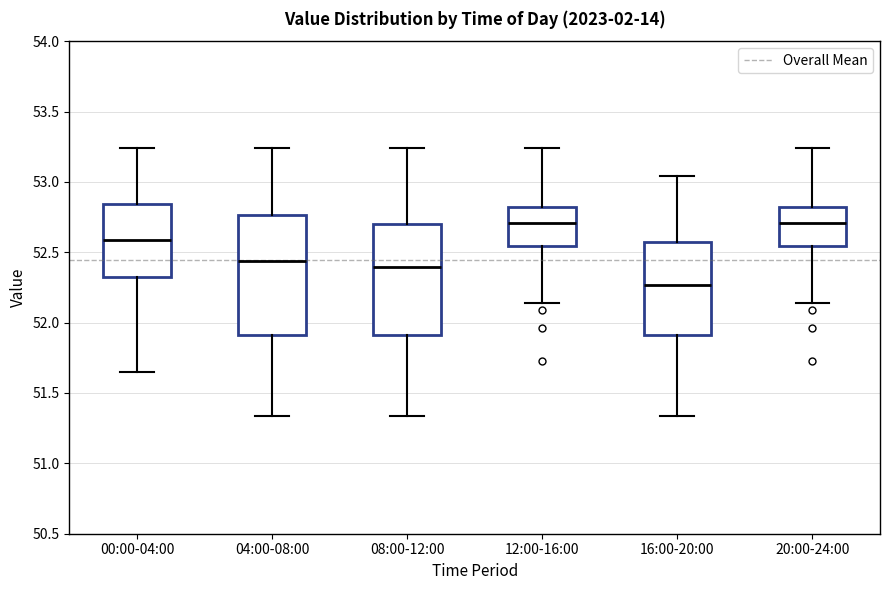

Which box is the tallest, from its lower edge to its upper edge?

04:00-08:00